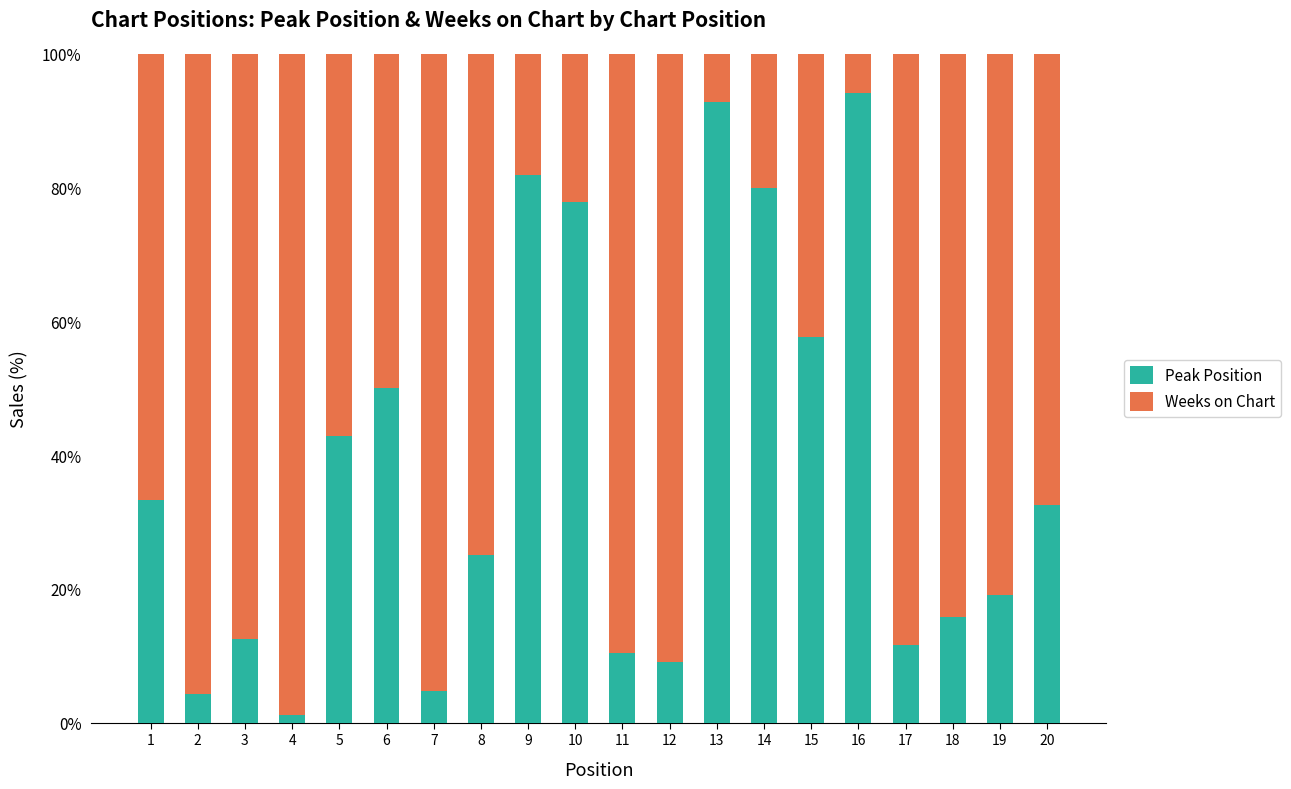

What is the average value of the Peak Position series?

37.8